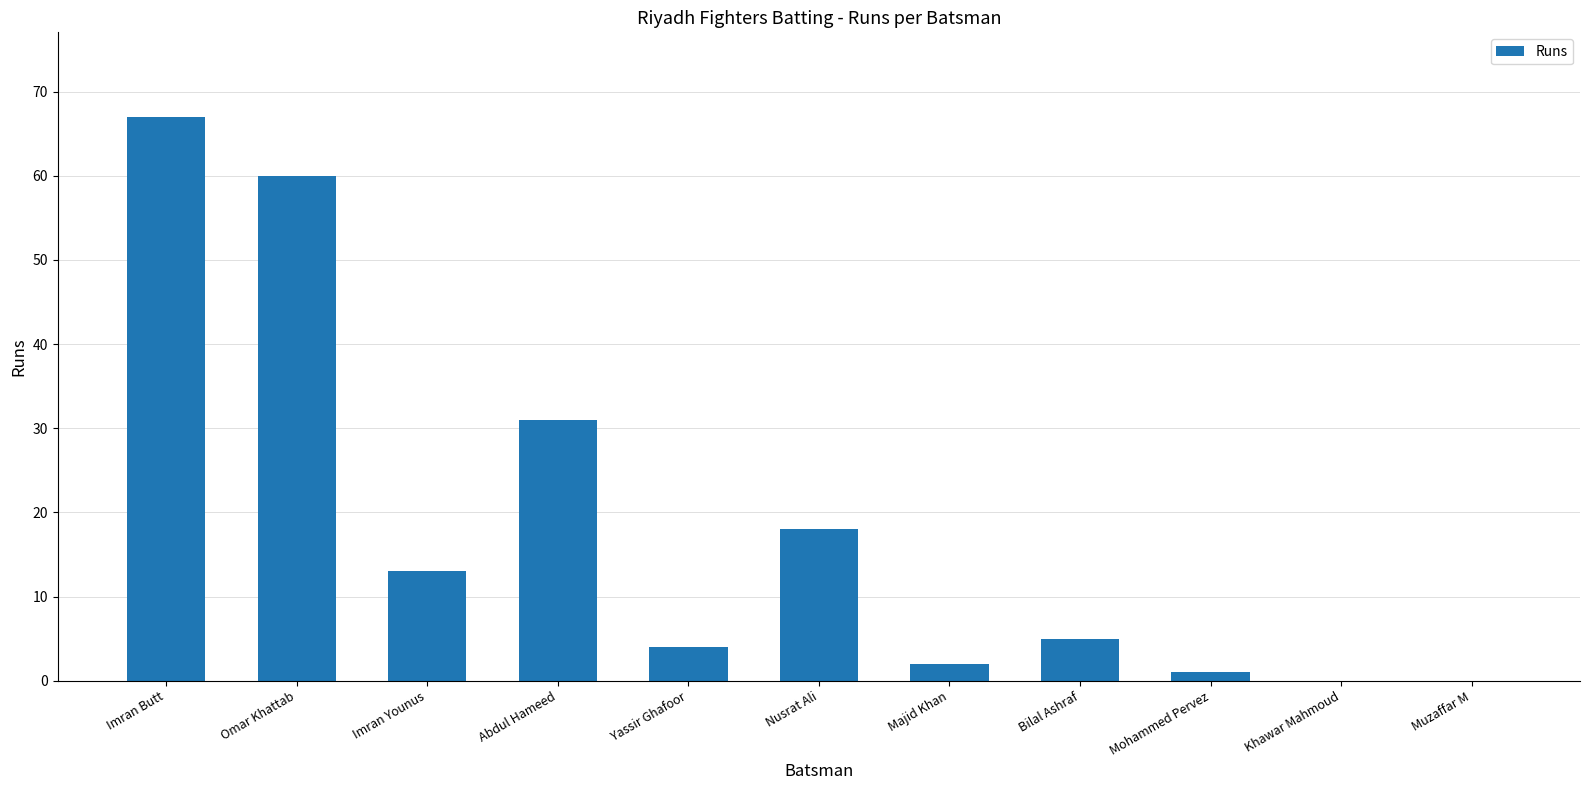

What is the maximum value shown in the chart?

67